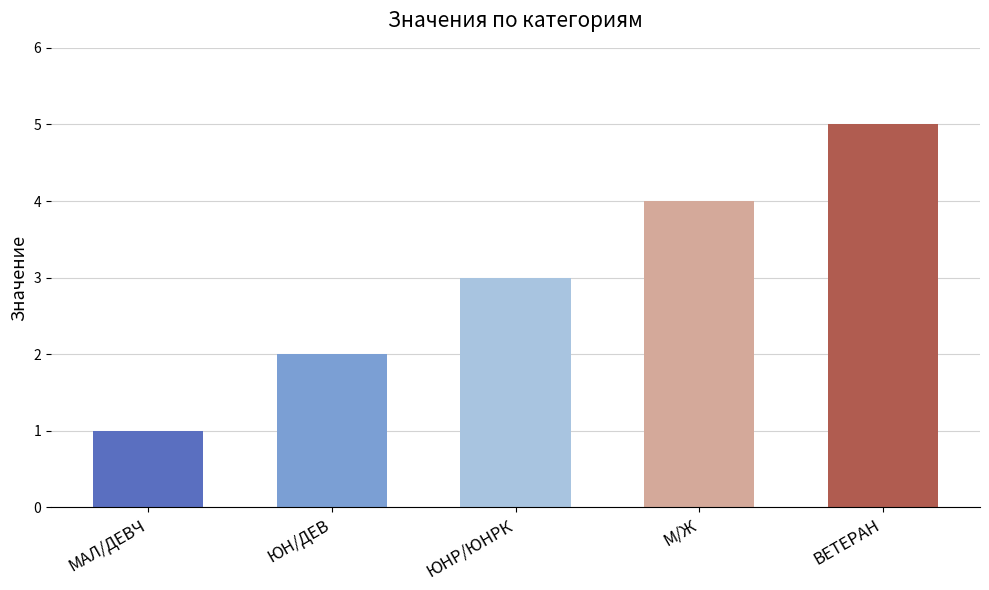

At which category does the chart reach its peak across all series?

ВЕТЕРАН